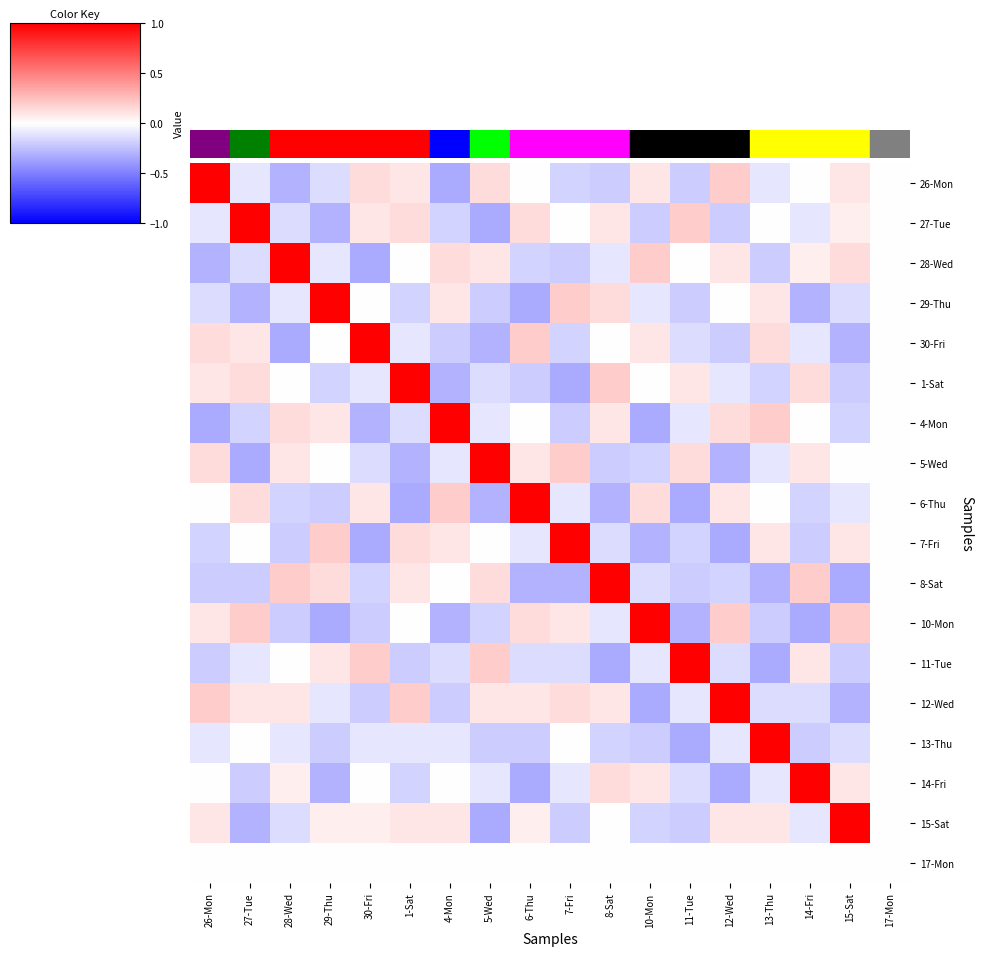

List the series in order of their peak value, highest first.

26-Mon, 27-Tue, 28-Wed, 29-Thu, 30-Fri, 1-Sat, 4-Mon, 5-Wed, 6-Thu, 7-Fri, 8-Sat, 10-Mon, 11-Tue, 12-Wed, 13-Thu, 14-Fri, 15-Sat, 17-Mon